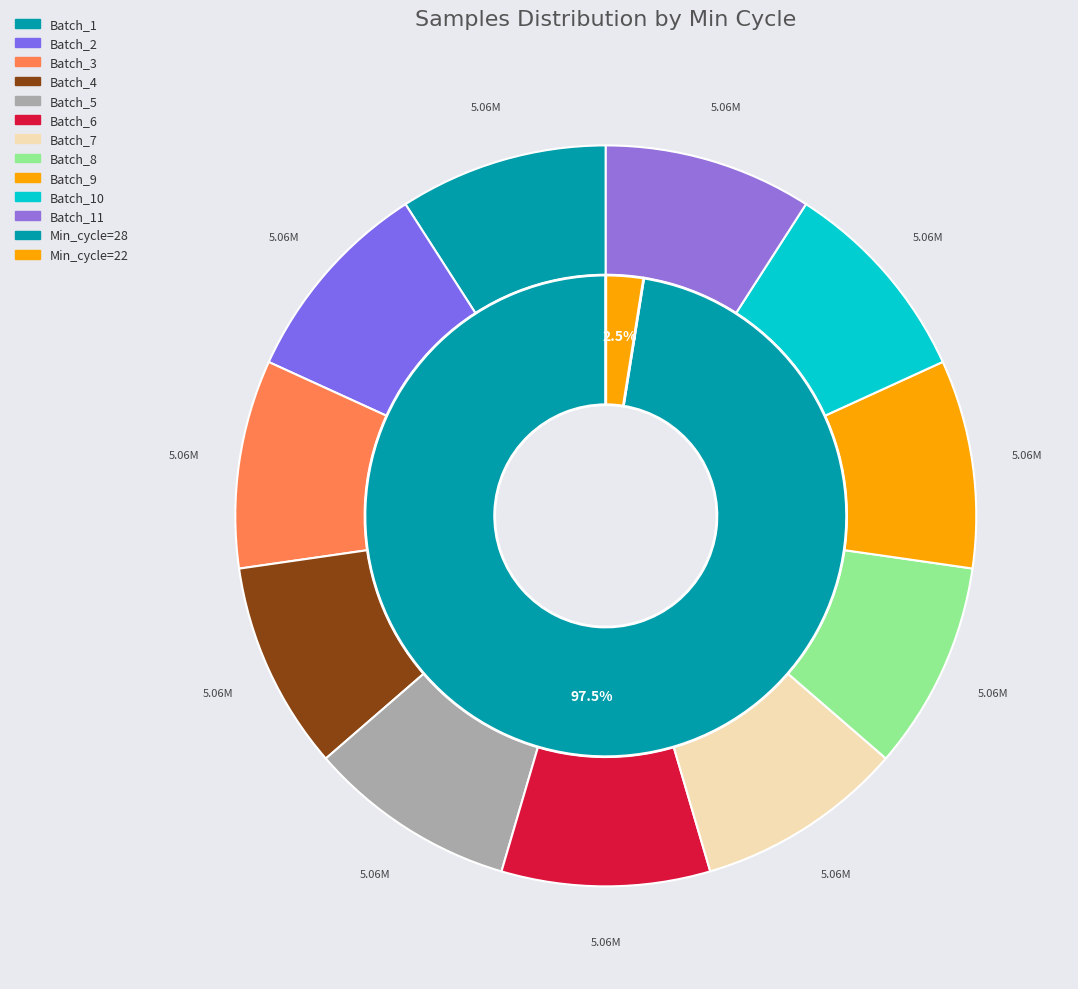

Which category has the biggest portion of the pie?

28